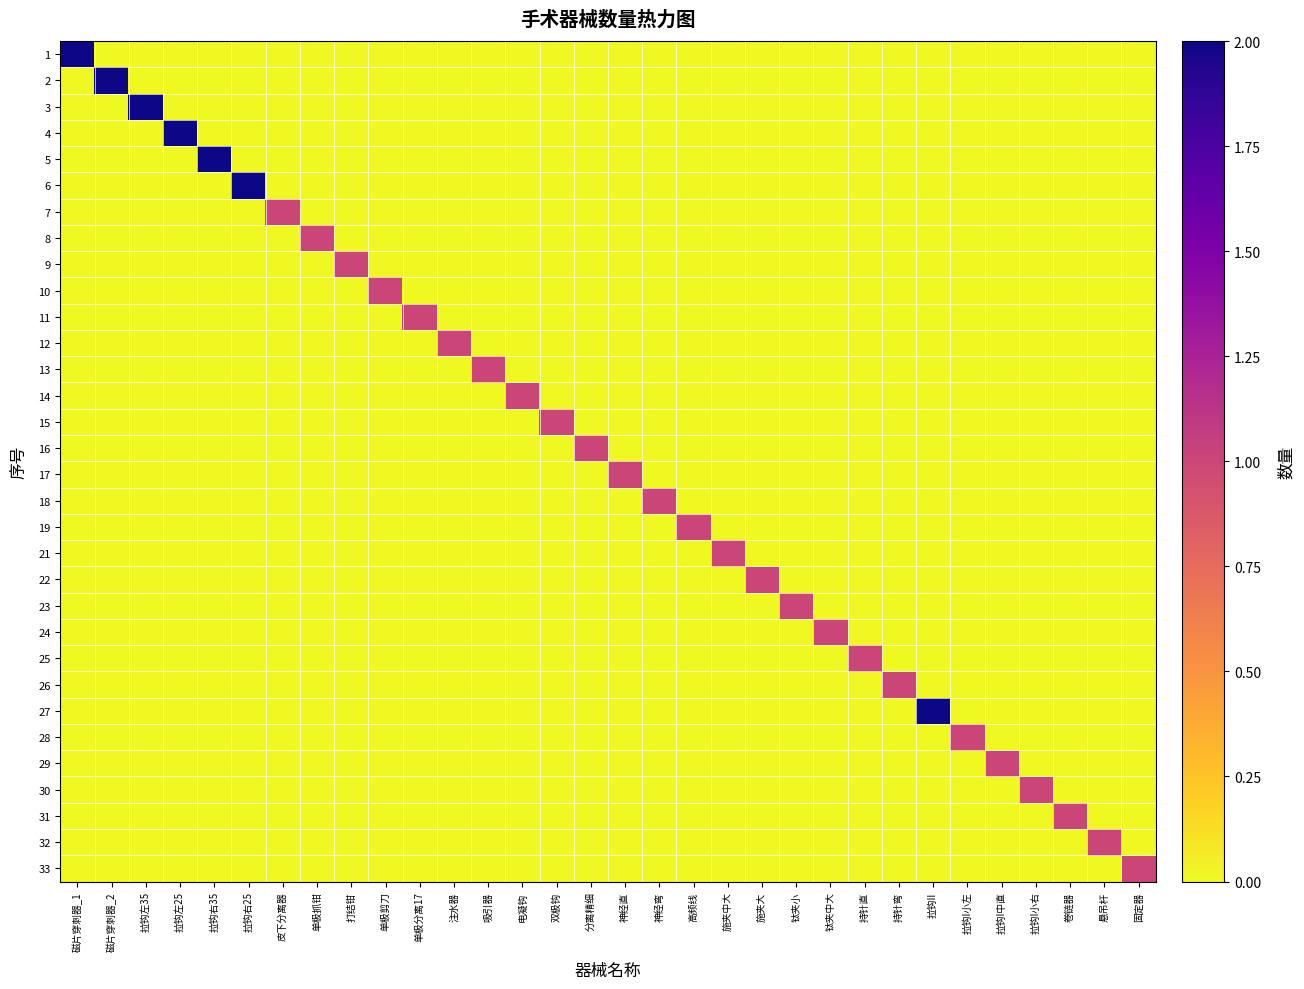

Count the number of data series in this chart.

32